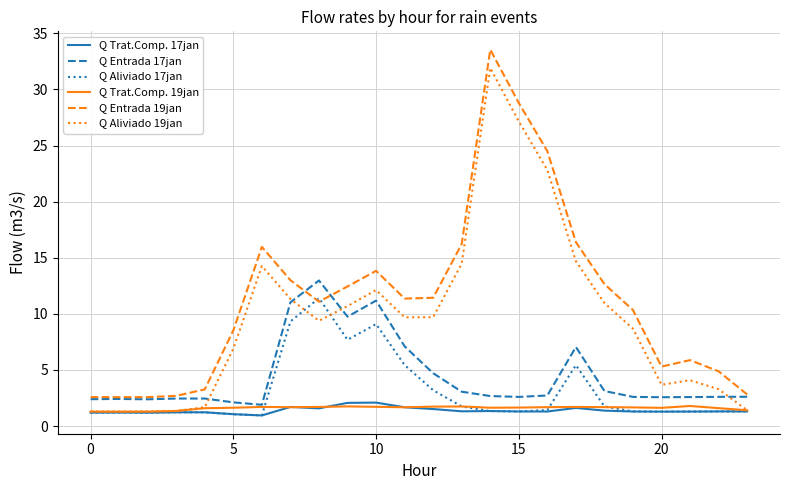

True or false: Q Entrada 19jan and Q Aliviado 19jan cross at least once.

False